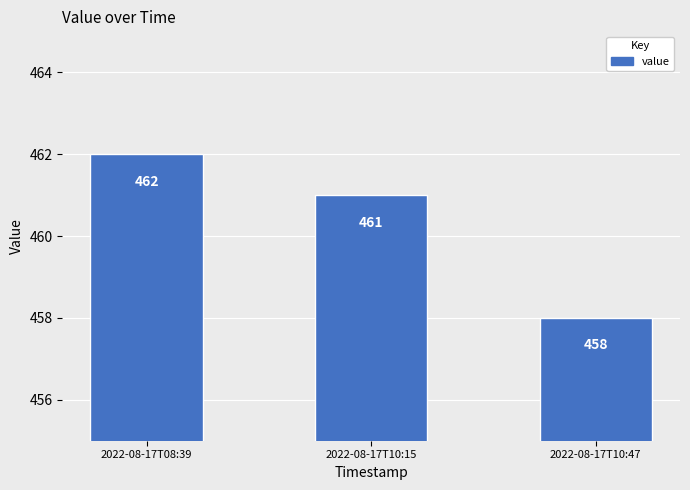

What is the difference between the values at 2022-08-17T10:47 and 2022-08-17T08:39?

4